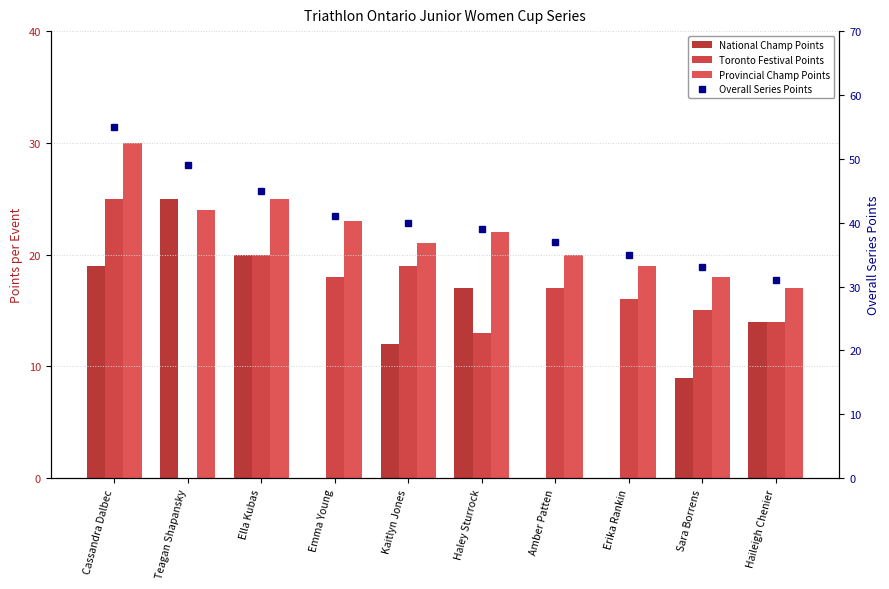

What is the value of the Provincial Champ Points bar at the 3rd from the left?

25